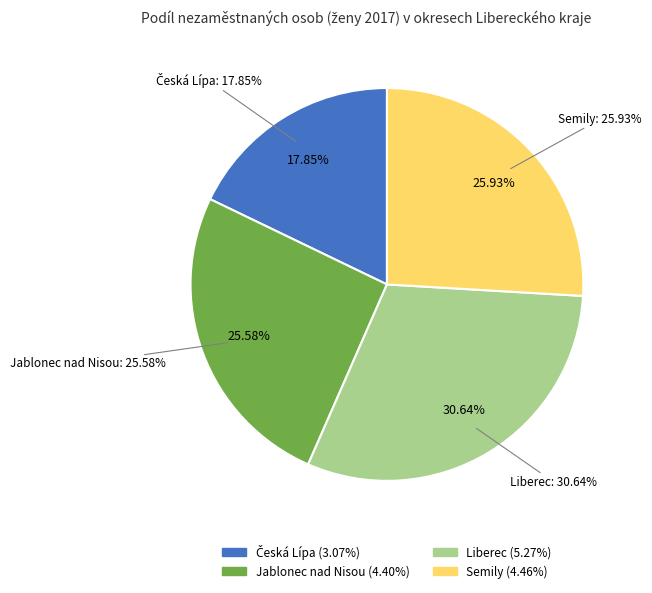

Does Česká Lípa represent more than half of the total?

No